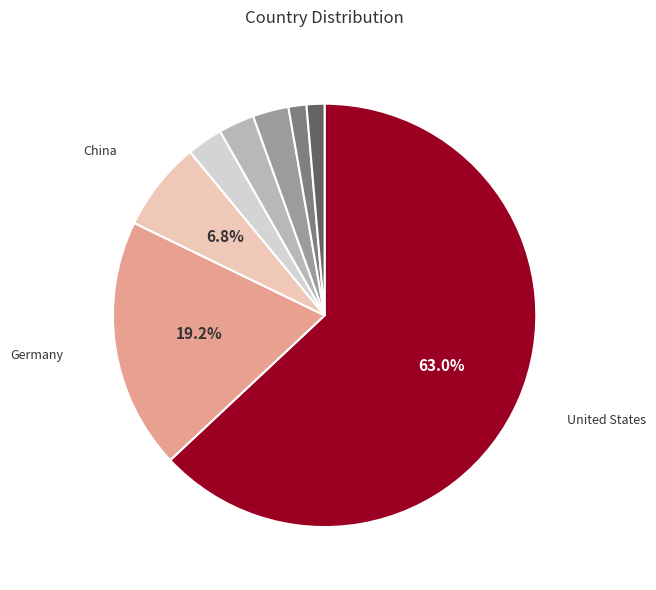

Is there any slice that represents more than half of the pie?

Yes